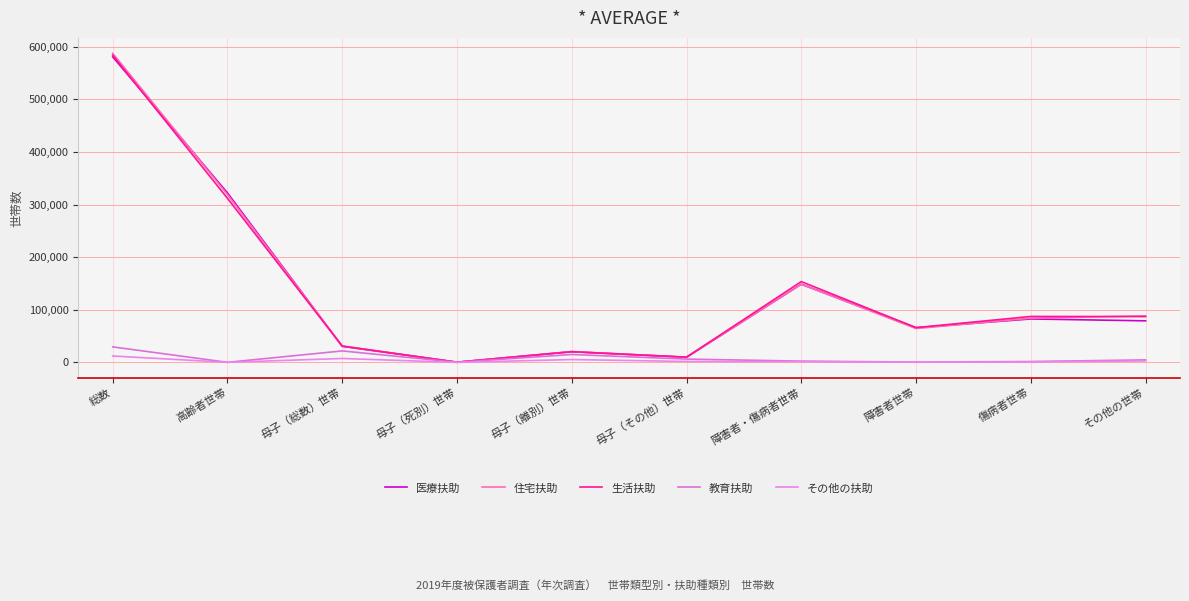

At how many categories does at least one series exceed 168117?

2